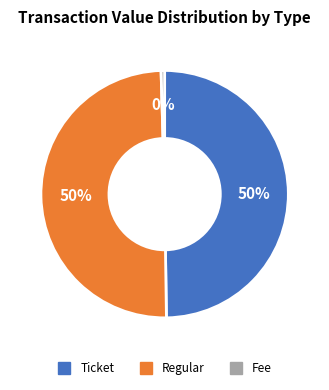

Is there a majority slice in this chart?

No